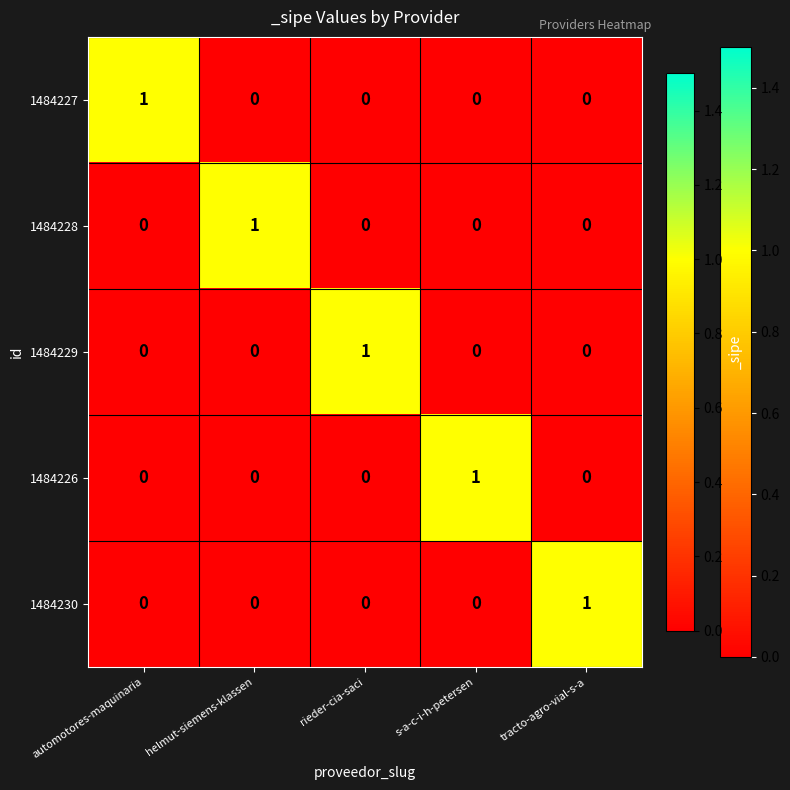

At how many categories does at least one series exceed 0?

5